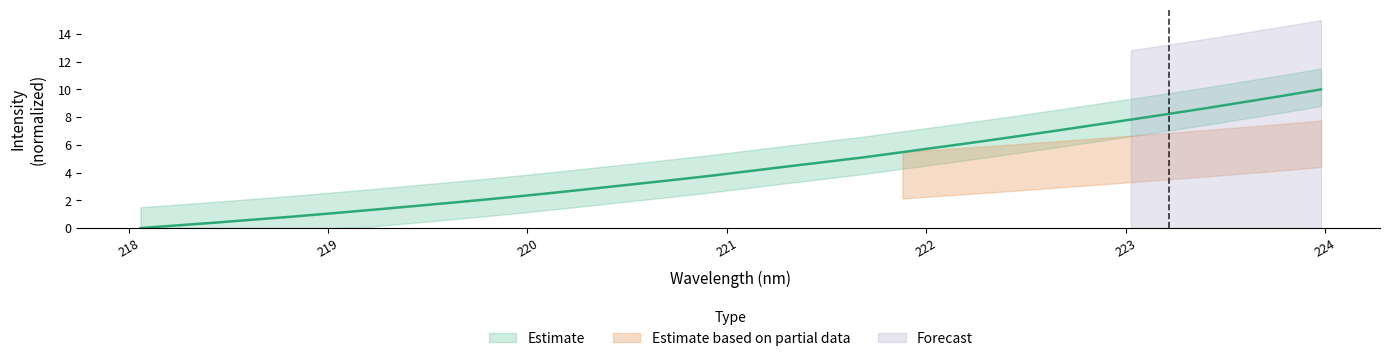

At which category does the chart reach its minimum across all series?

218.0596